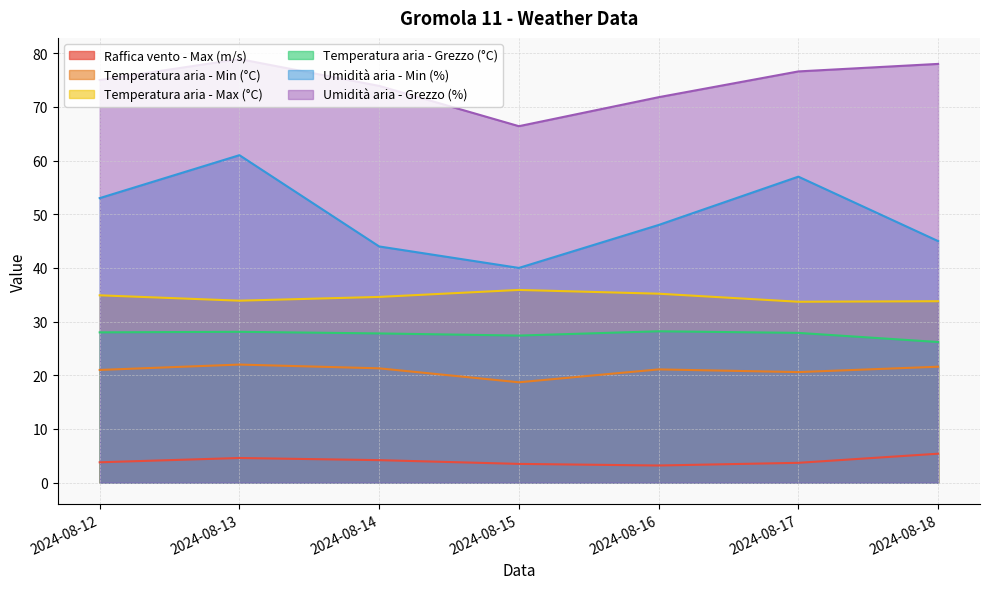

What is the total value across all series at 2024-08-14?

205.8